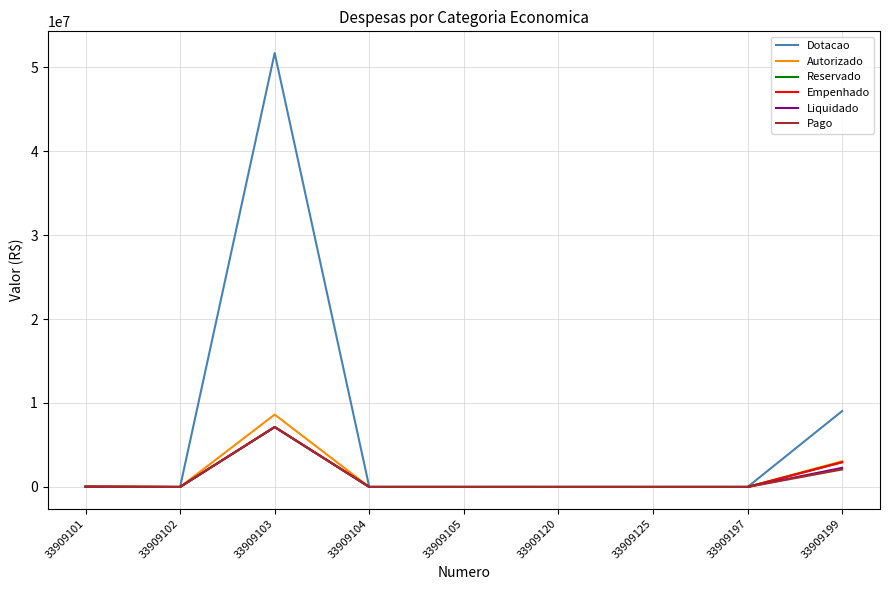

What is the difference between the Empenhado values at 33909125 and 33909103?

7137005.3